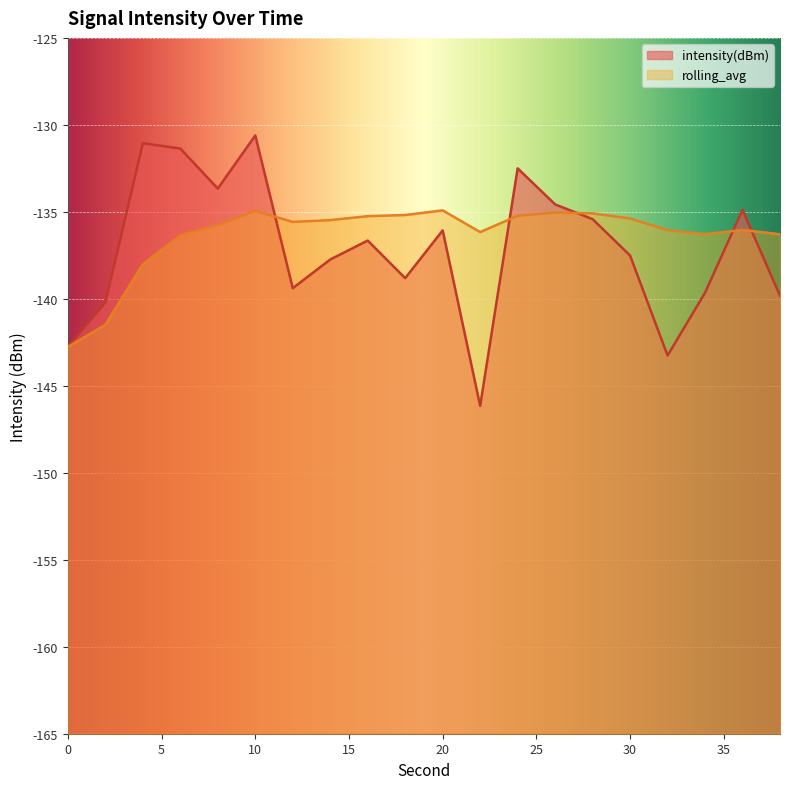

Reading left to right, transcribe all the data shown in this chart.

intensity(dBm): -142.8	-140.2	-131.1	-131.4	-133.7	-130.6	-139.4	-137.7	-136.7	-138.8	-136.1	-146.2	-132.5	-134.6	-135.4	-137.5	-143.3	-139.7	-134.9	-139.8
rolling_avg: -142.8	-141.5	-138.0	-136.3	-135.8	-134.9	-135.6	-135.5	-135.2	-135.2	-134.9	-136.2	-135.2	-135.0	-135.1	-135.4	-136.1	-136.3	-136.0	-136.3